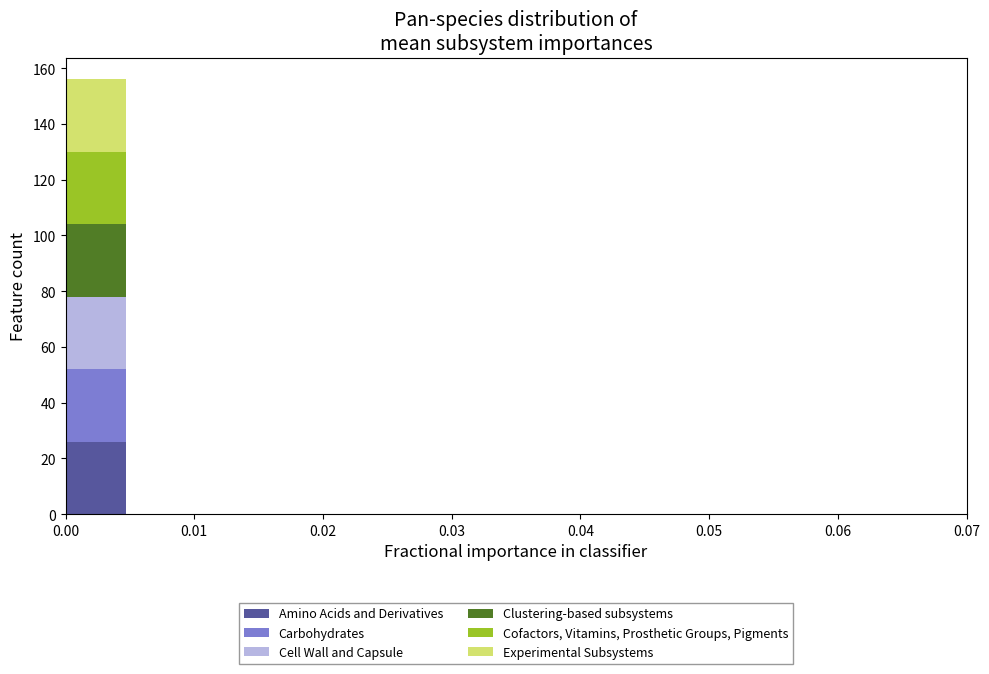

Reading left to right, list every stacked bar in this chart as the range it spans on the x-axis followed by its total height. Neither the bar edges nor the heights are printed on the chart, so give them approximately, as read against the axes.

0.000 to 0.005: 156
0.005 to 0.009: 0
0.009 to 0.014: 0
0.014 to 0.019: 0
0.019 to 0.023: 0
0.023 to 0.028: 0
0.028 to 0.033: 0
0.033 to 0.037: 0
0.037 to 0.042: 0
0.042 to 0.047: 0
0.047 to 0.051: 0
0.051 to 0.056: 0
0.056 to 0.061: 0
0.061 to 0.065: 0
0.065 to 0.070: 0